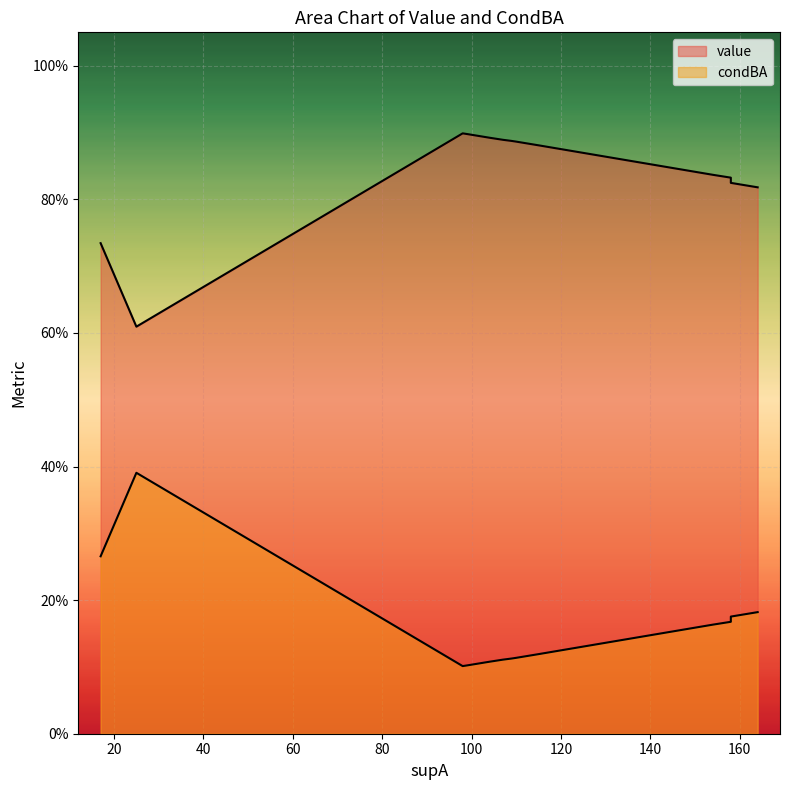

Between 98 and 107, which series saw the biggest shift?

condBA